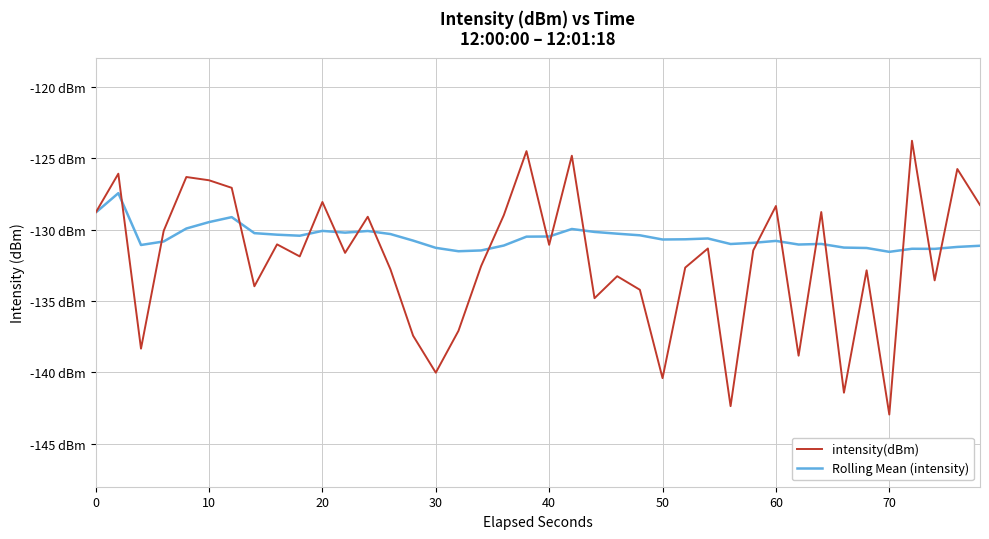

What is the value of the Rolling Mean (intensity) point at the 16th from the left?

-131.3